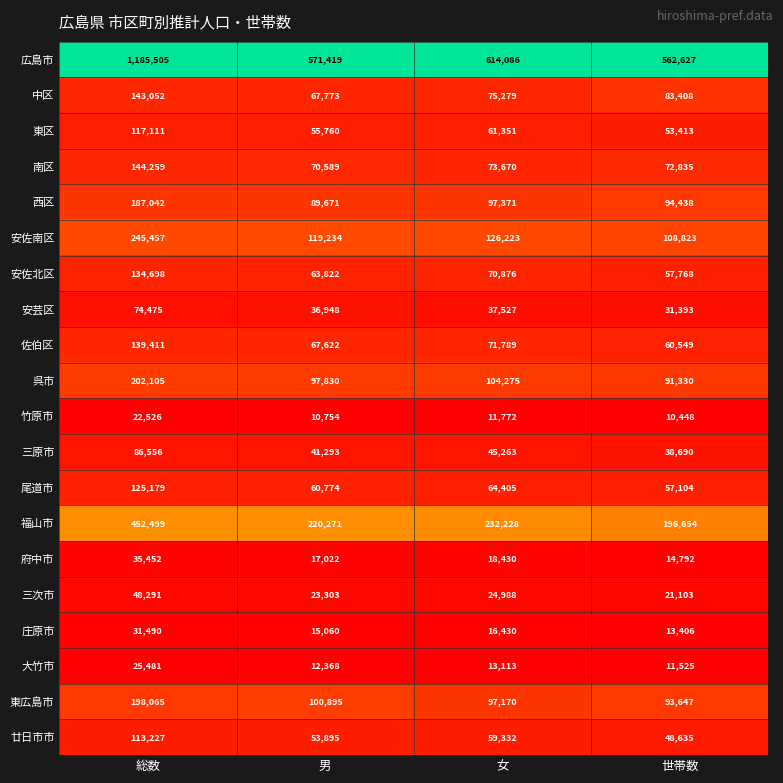

List the series in order of their peak value, highest first.

広島市, 福山市, 安佐南区, 呉市, 東広島市, 西区, 南区, 中区, 佐伯区, 安佐北区, 尾道市, 東区, 廿日市市, 三原市, 安芸区, 三次市, 府中市, 庄原市, 大竹市, 竹原市